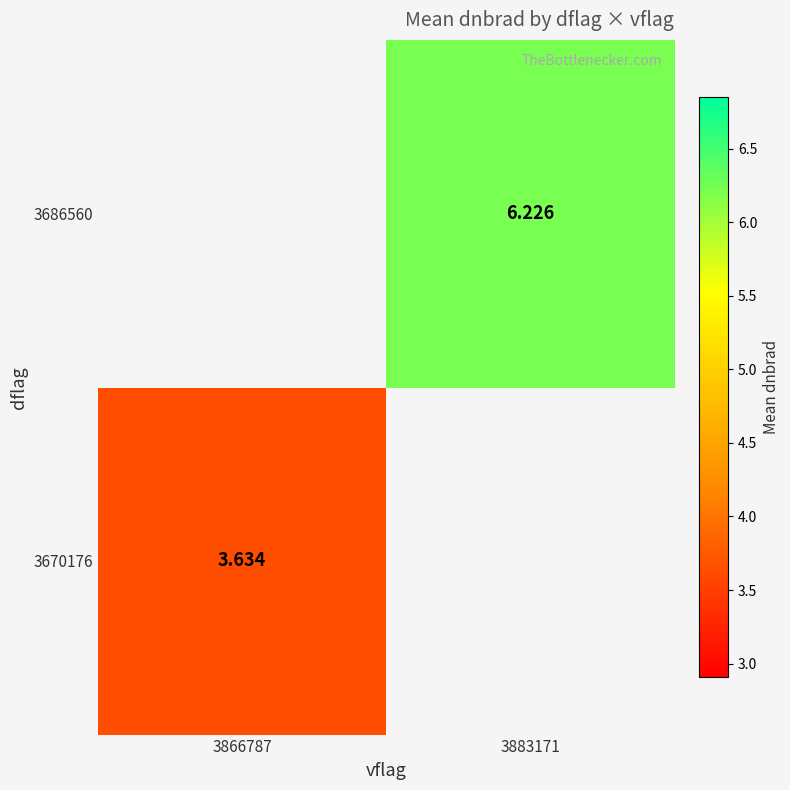

How many data points in 3686560 are above 6?

1